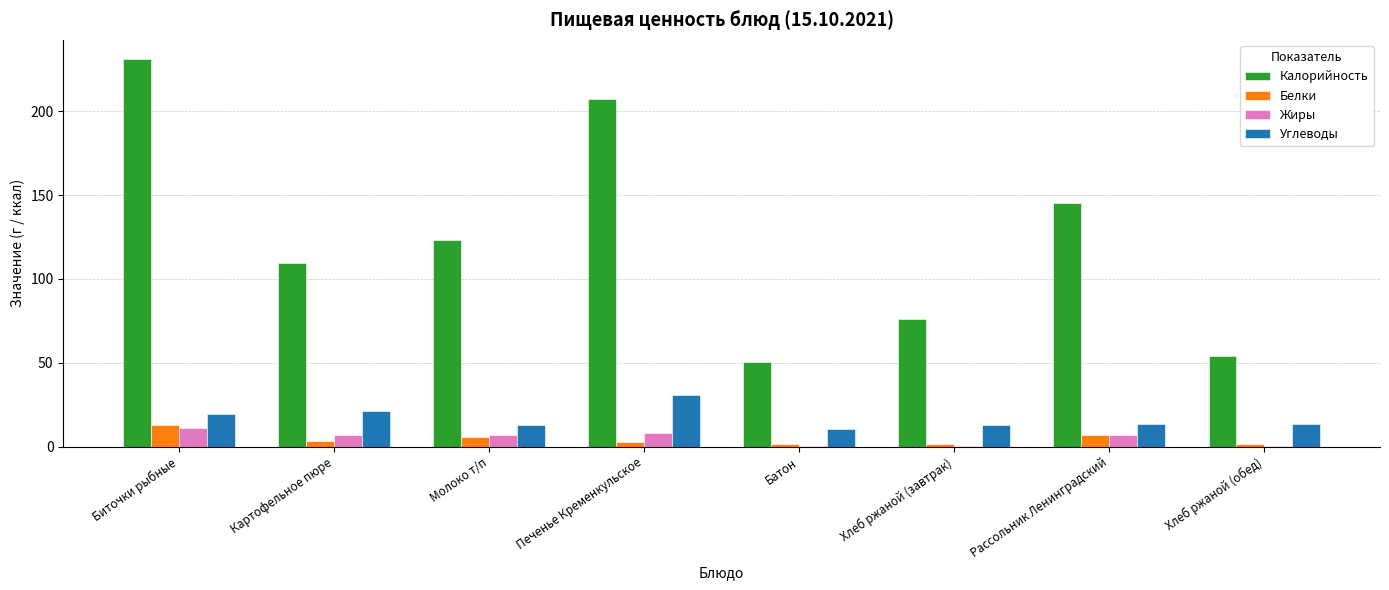

True or false: Калорийность has a value of 145.0 at Рассольник Ленинградский.

True